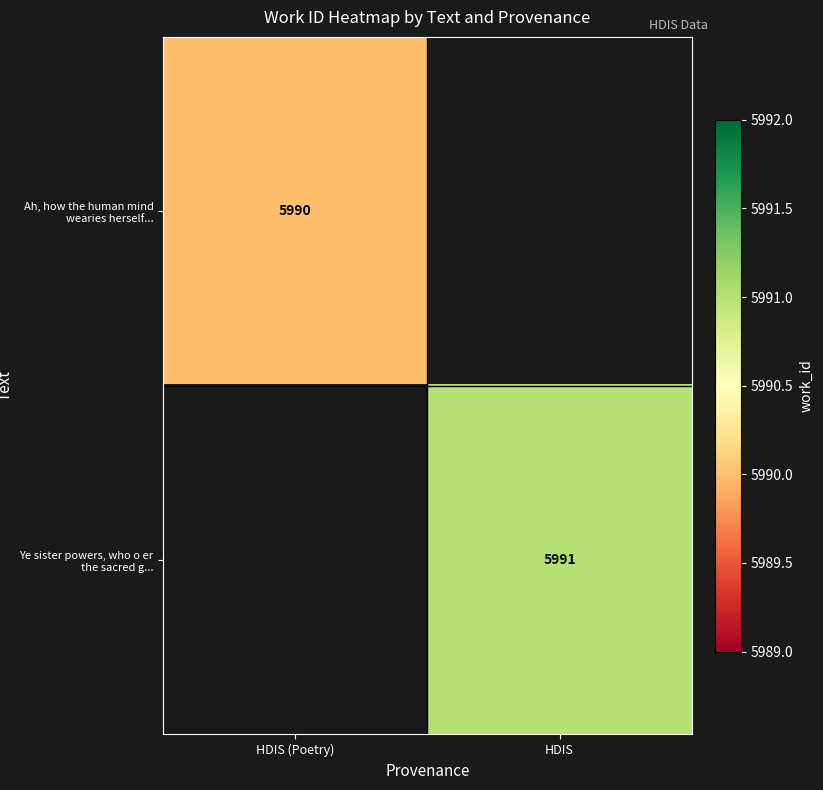

How many data points does each series have?

2